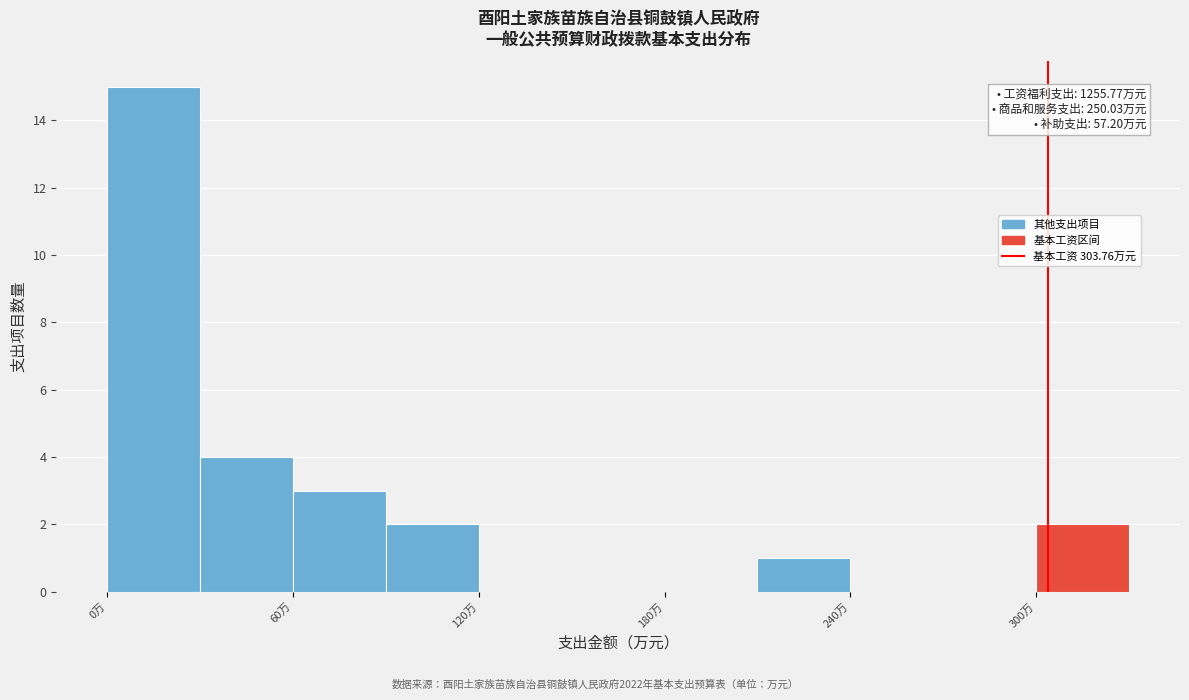

Read against the x-axis, roughly where is the centre of the tallest bar?

20